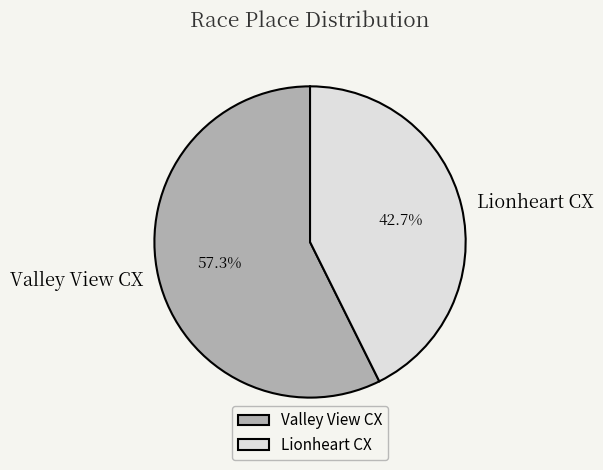

Rank the categories by value from highest to lowest.

Valley View CX, Lionheart CX